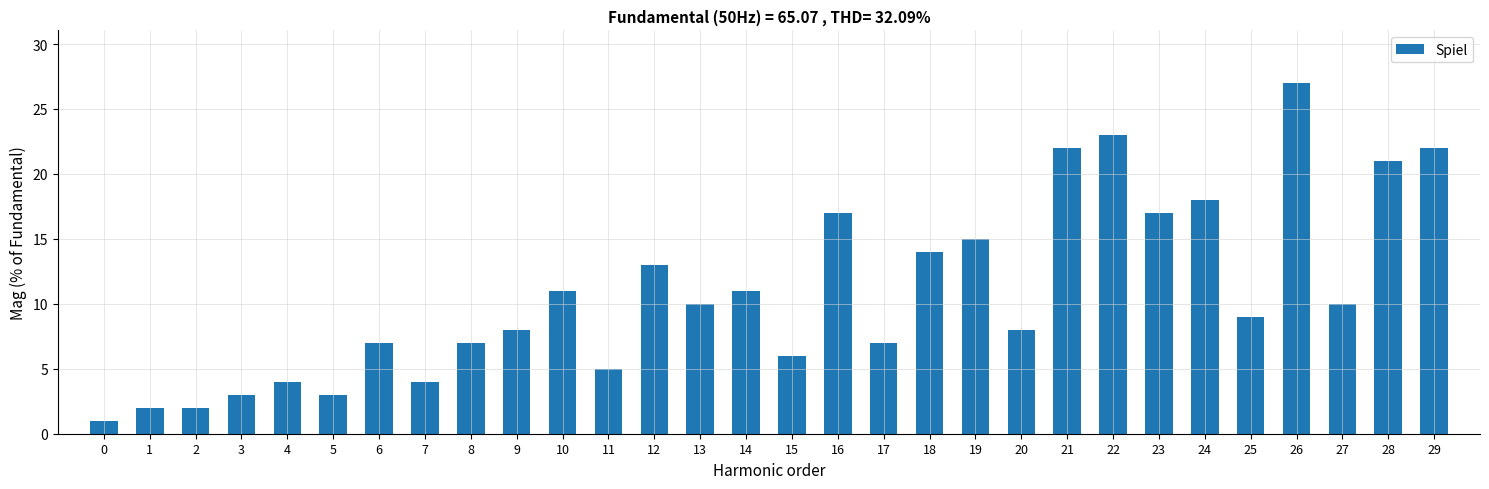

Reading right to left, list all the values displayed in this chart.

22	21	10	27	9	18	17	23	22	8	15	14	7	17	6	11	10	13	5	11	8	7	4	7	3	4	3	2	2	1